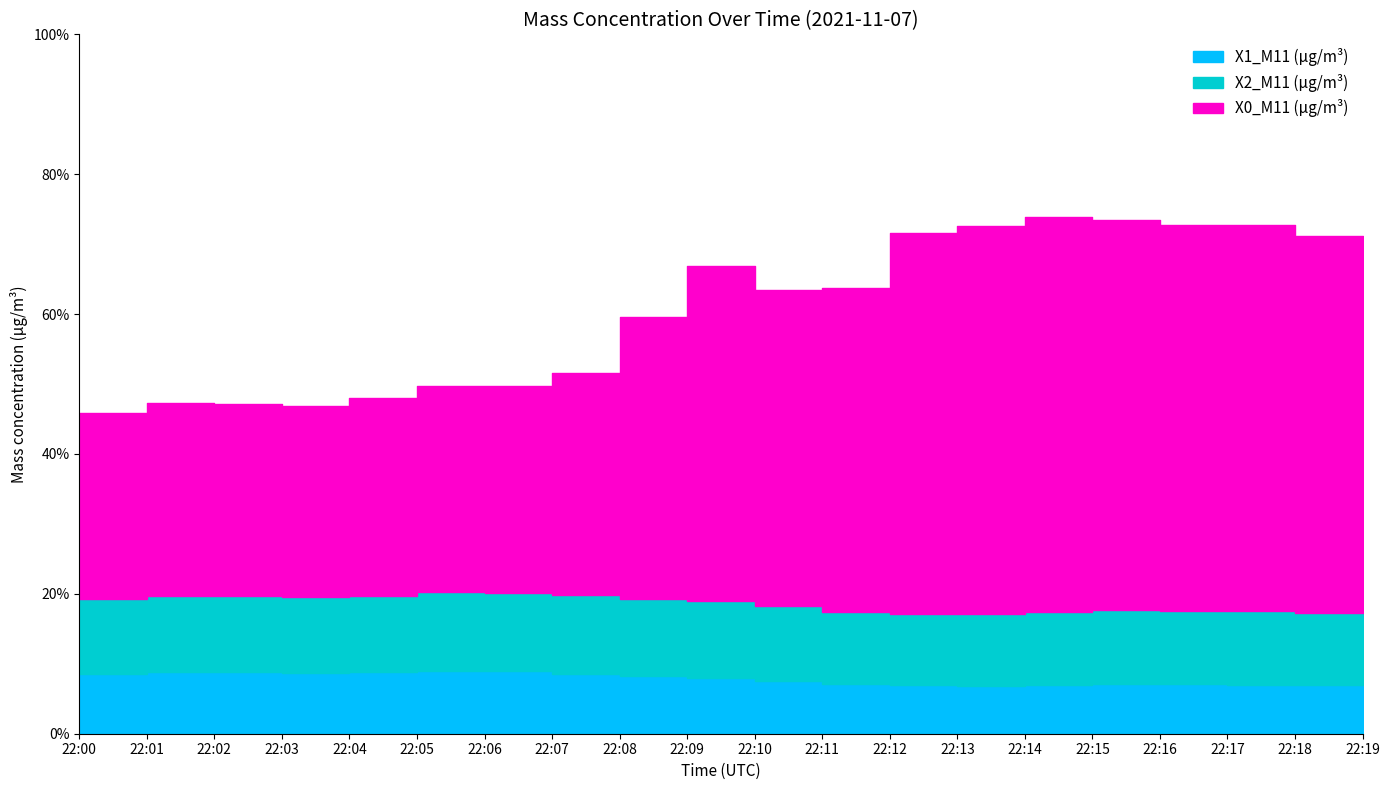

Which series has the largest range (max minus min)?

X0_M11 (μg/m³)